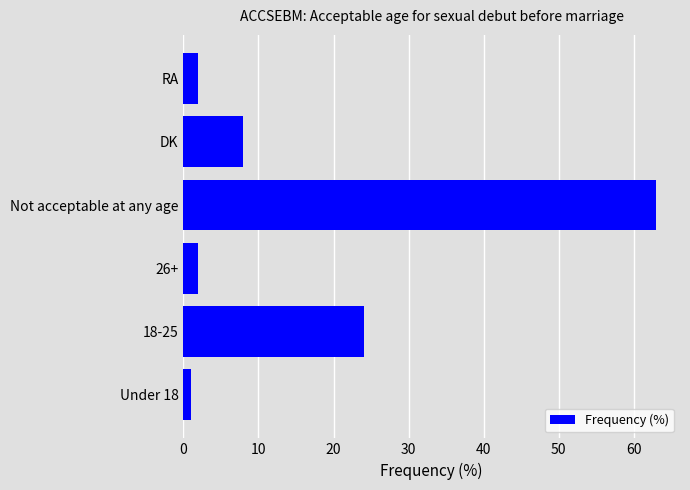

How many data points are less than 8?

3